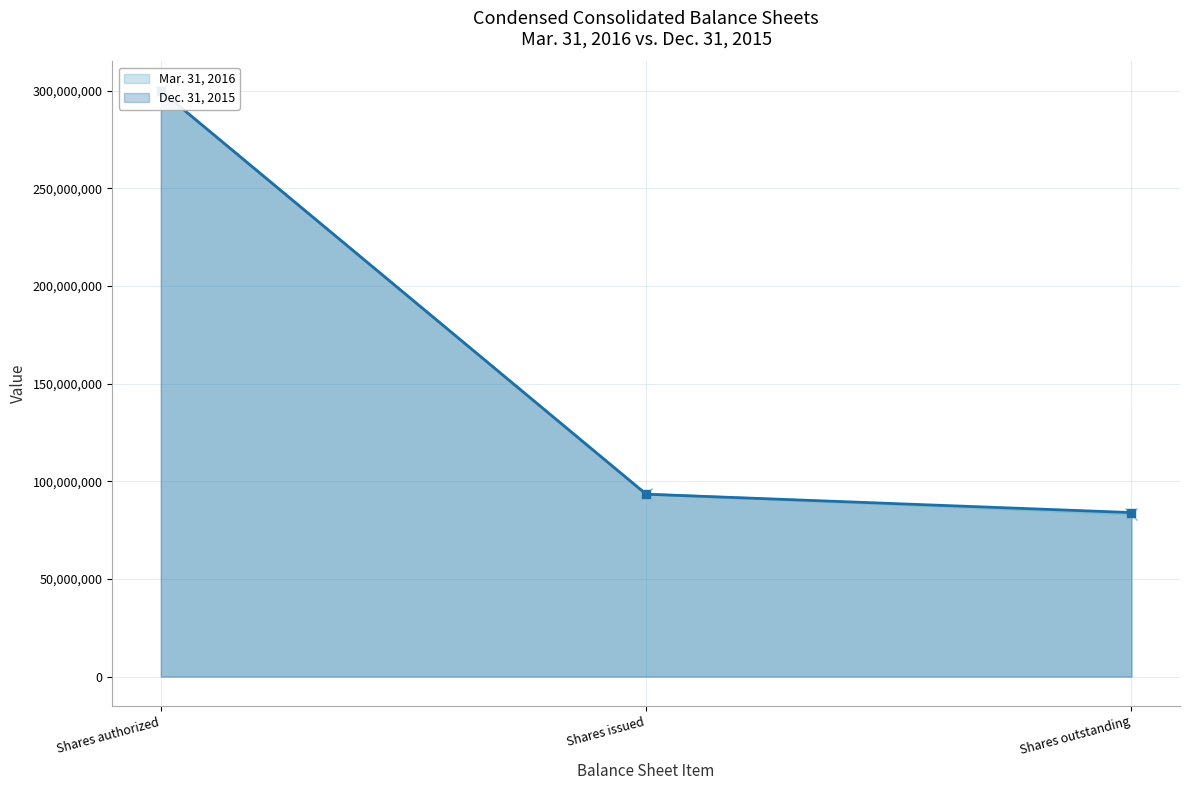

How many categories are shown in the chart?

3